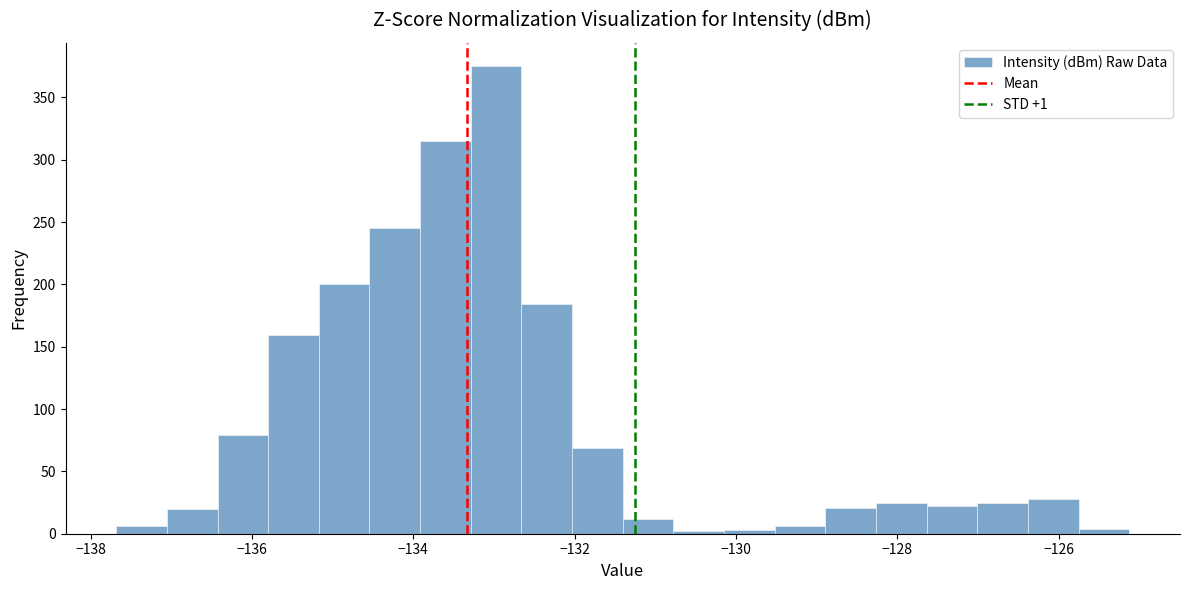

Around what value on the x-axis is the tallest bar? Give the approximate position of its centre, as read against the axis.

-133.0